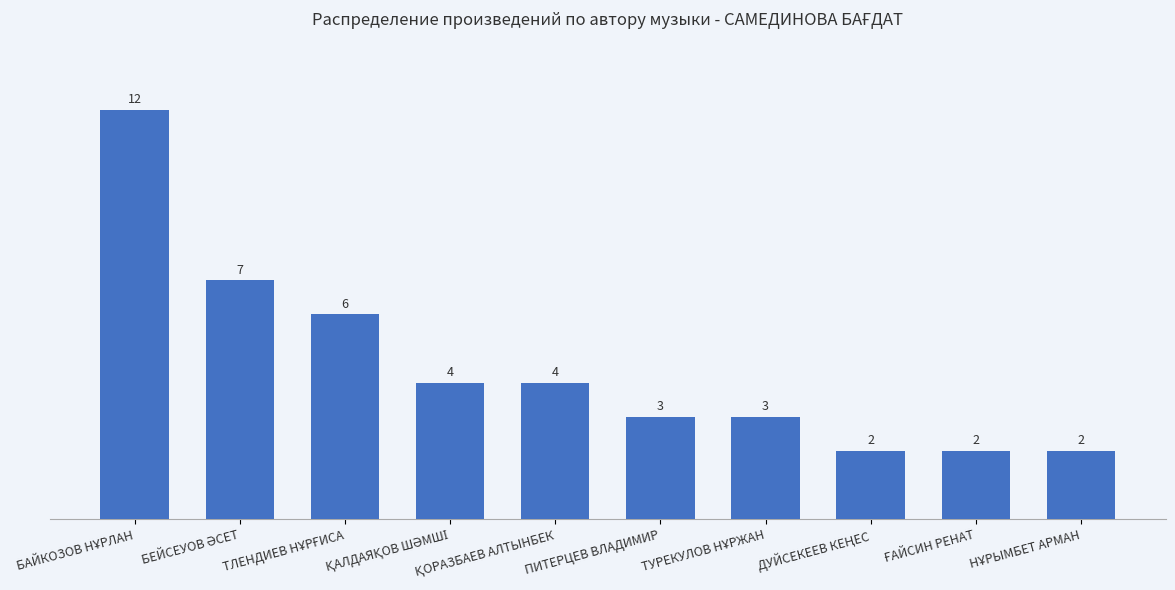

What is the value of the 5th bar from the left?

4